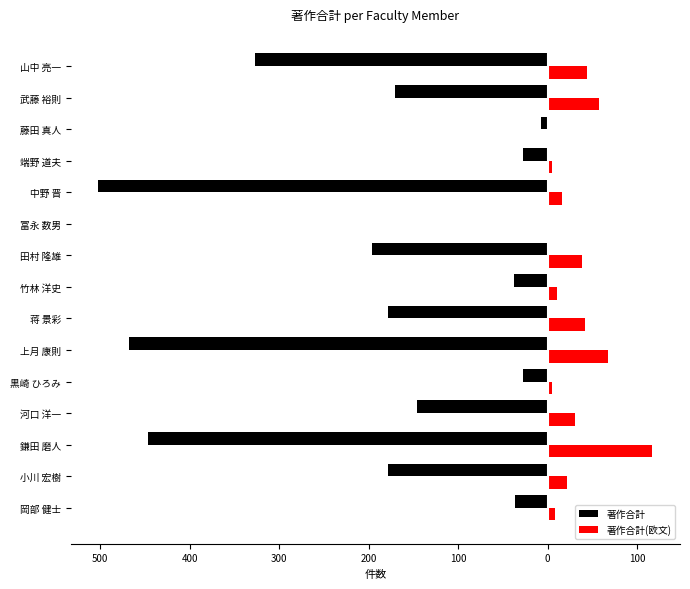

What is the average value of the 著作合計 series?

-183